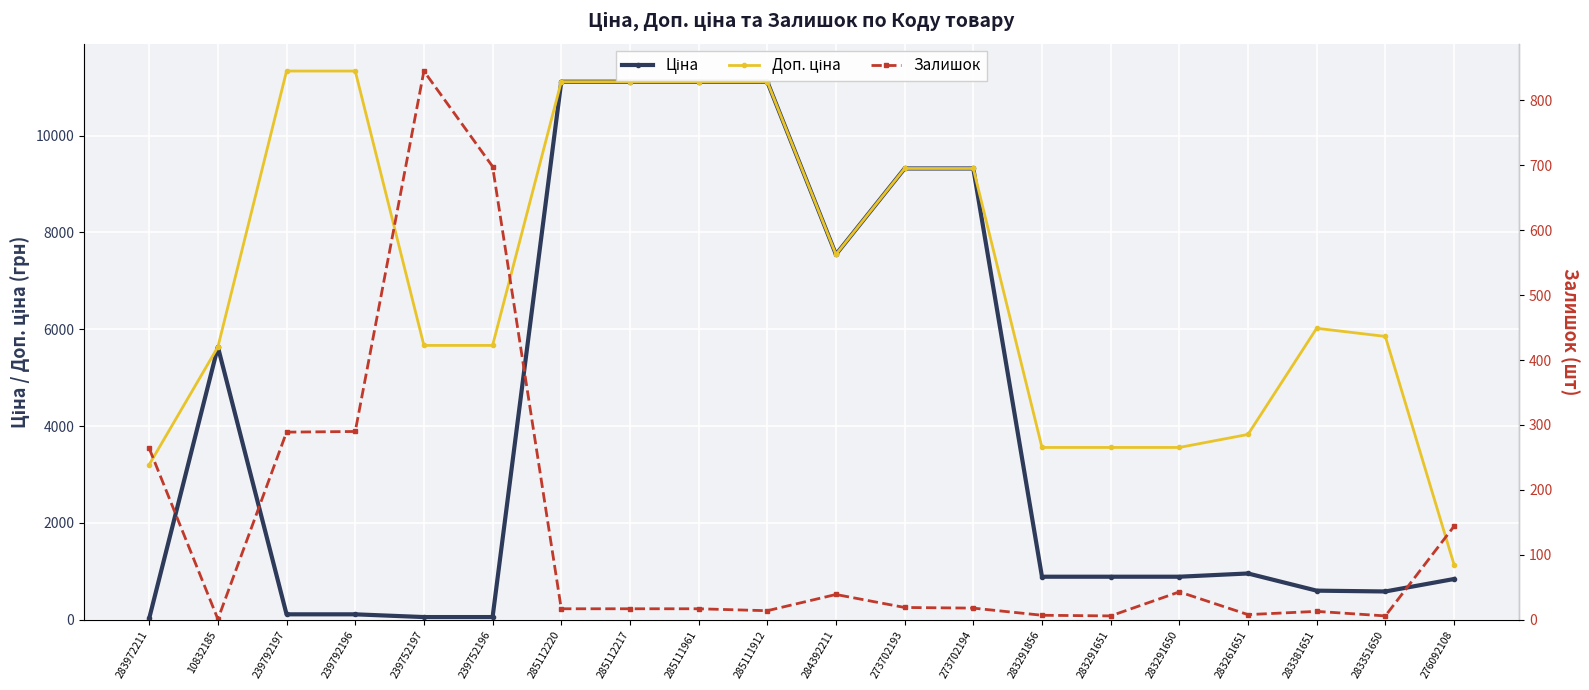

What is the difference between the Ціна values at 283972211 and 273702193?

9289.3